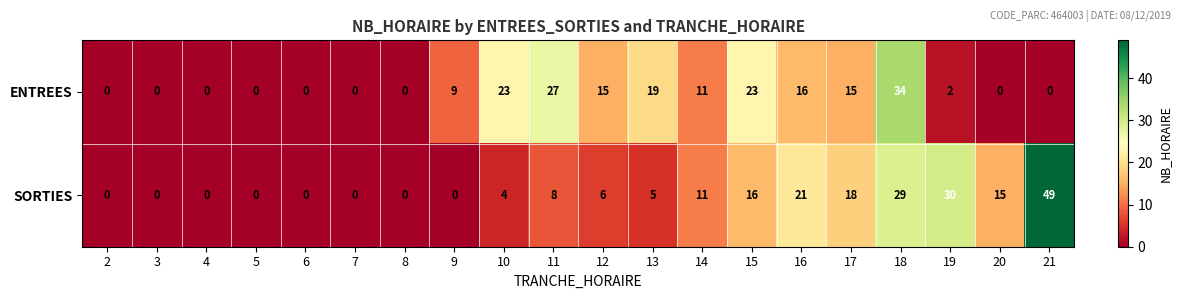

Which label corresponds to the largest value in the chart?

21